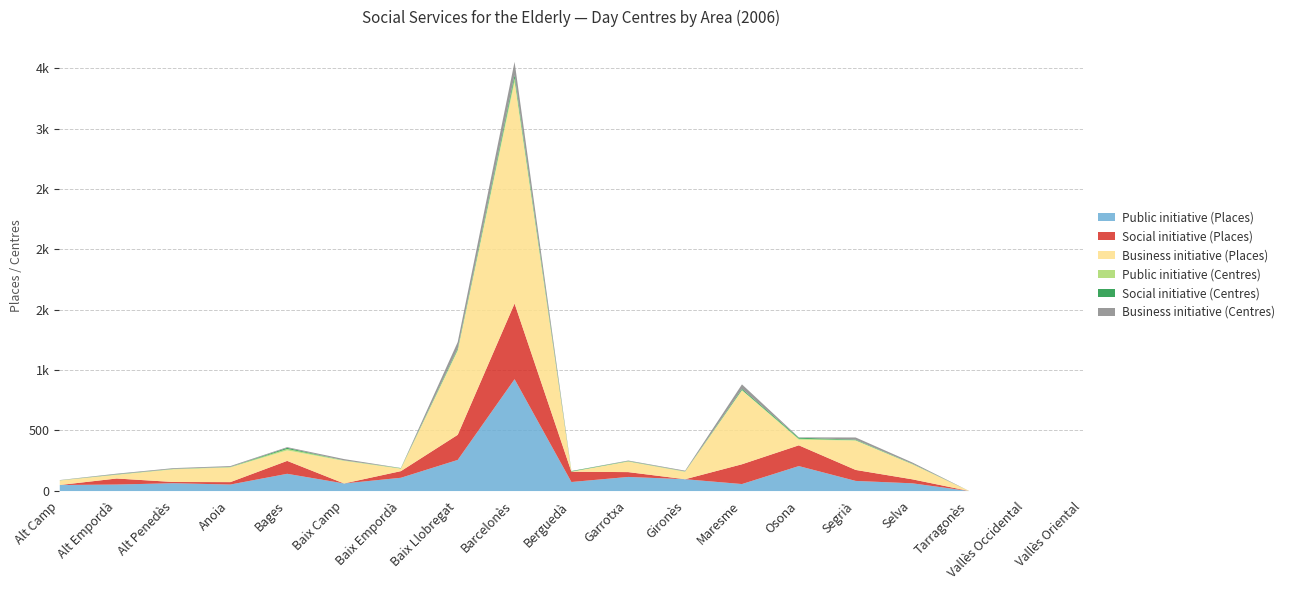

Which label corresponds to the smallest value in the chart?

Tarragonès